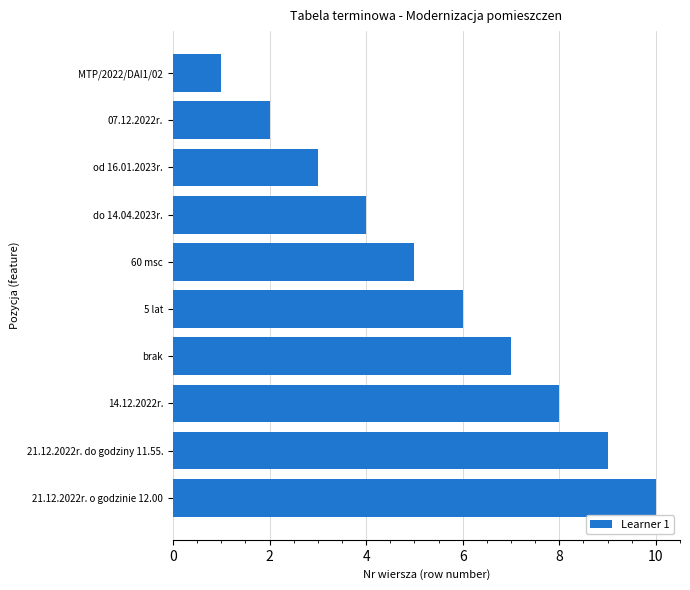

What is the difference between the maximum and minimum values?

9